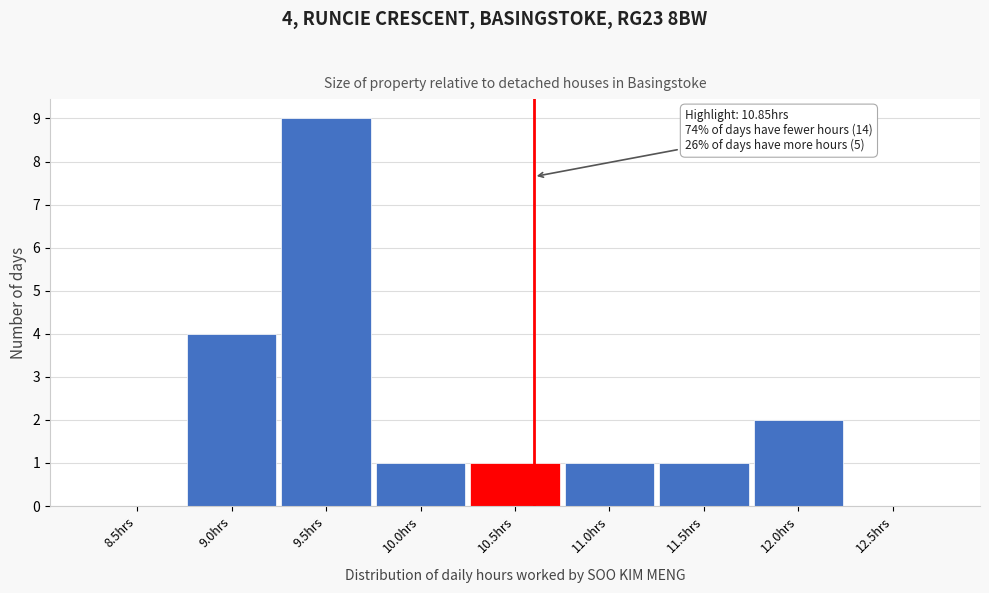

Reading left to right, what are all the values shown in this chart?

8.5hrs=0	9.0hrs=4	9.5hrs=9	10.0hrs=1	10.5hrs=1	11.0hrs=1	11.5hrs=1	12.0hrs=2	12.5hrs=0